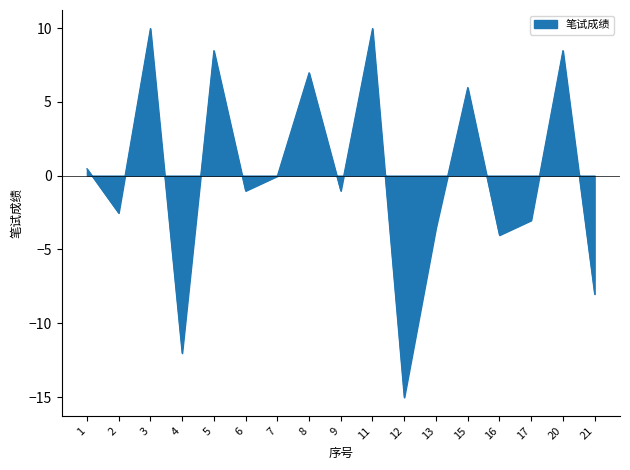

What is the maximum value shown in the chart?

10.0